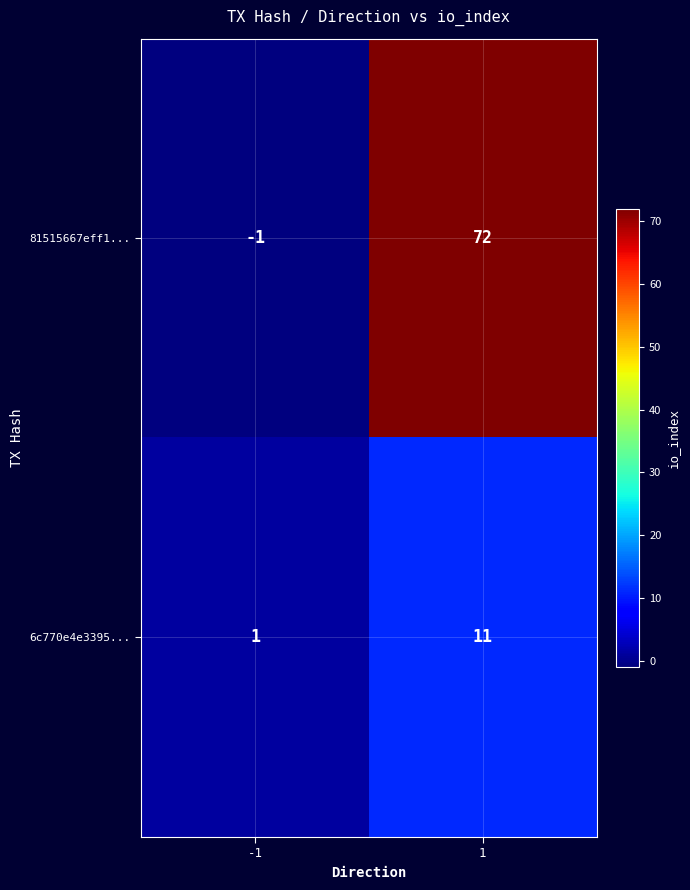

What is the total value across all series at 1?

83